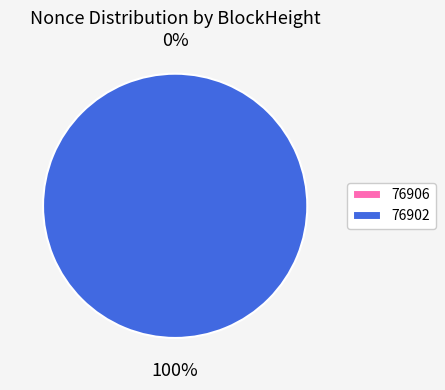

To the nearest percent, what portion does 76902 represent?

100%